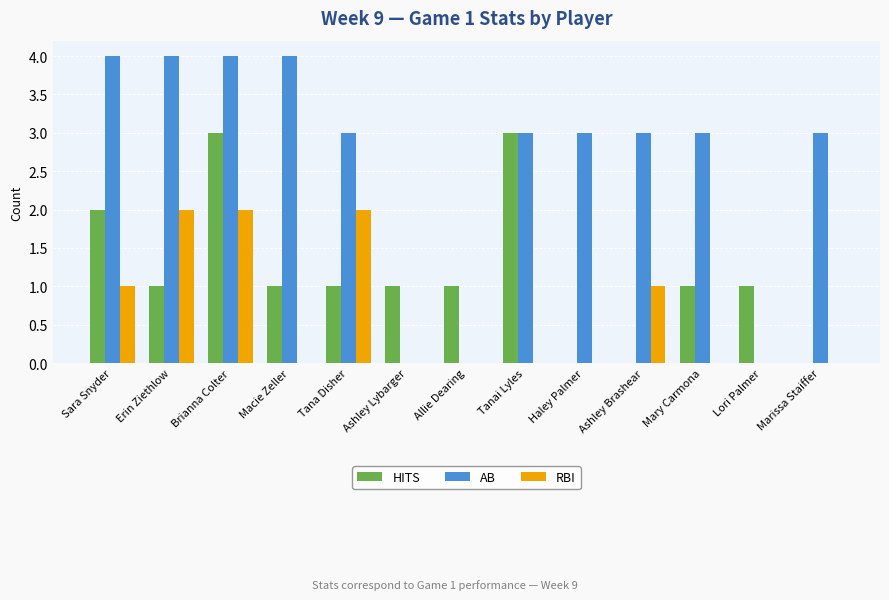

What is the sum of the AB values at Macie Zeller and Allie Dearing?

4